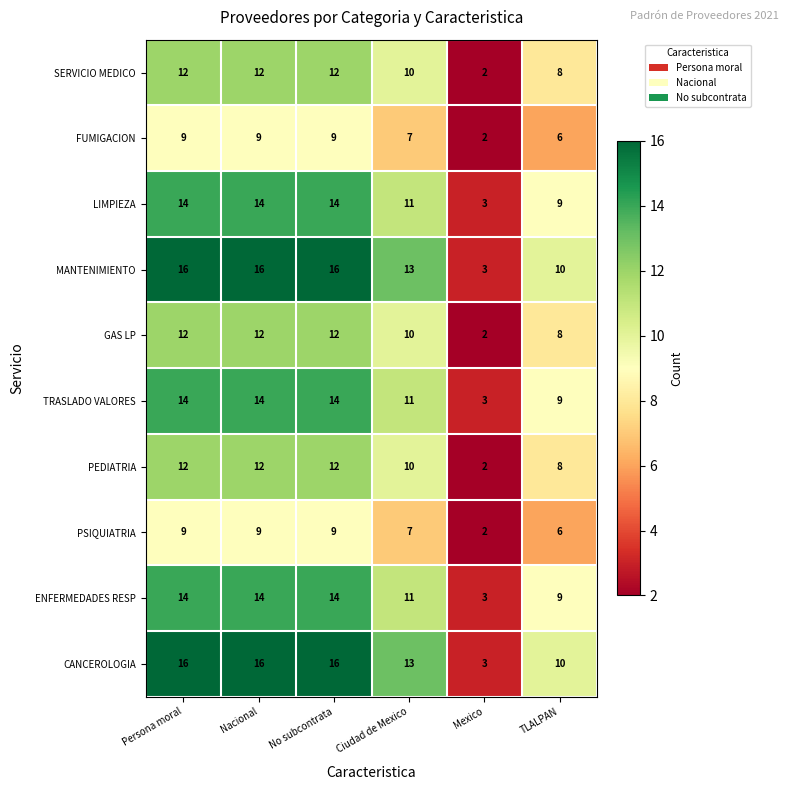

Which label corresponds to the smallest value in the chart?

Mexico